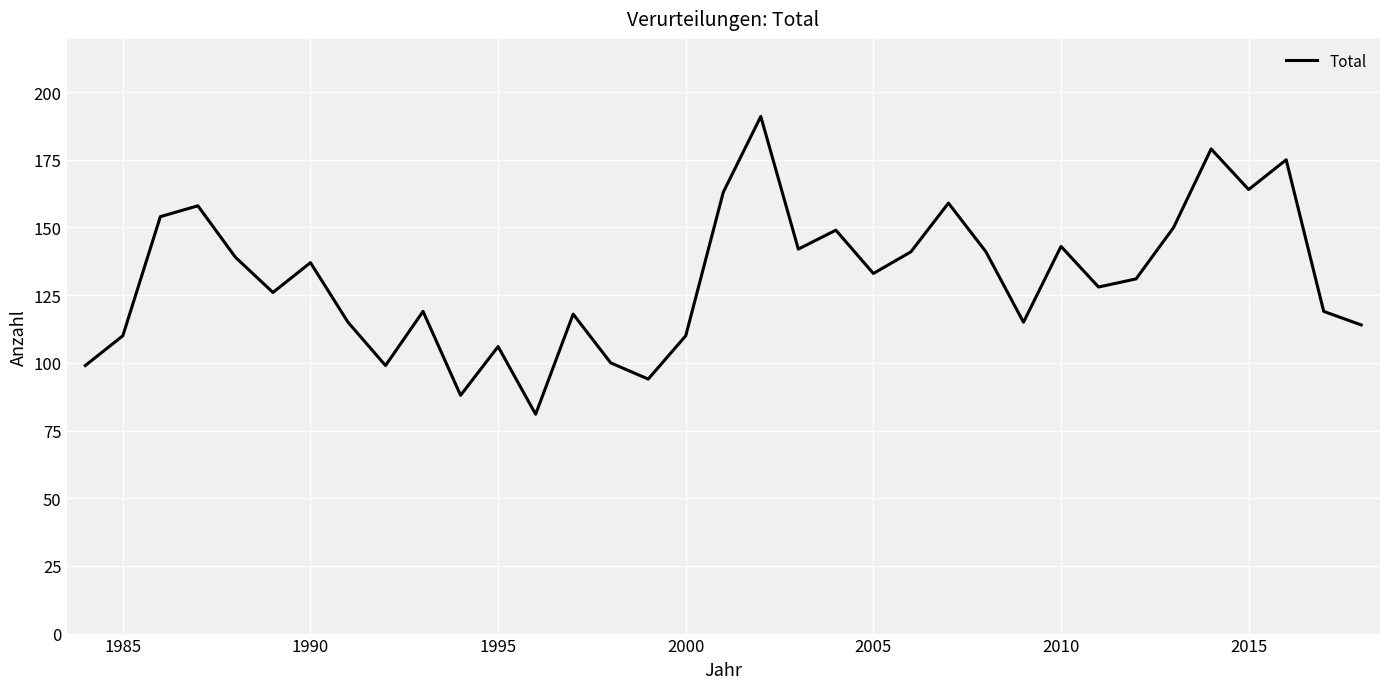

Does the chart have visible grid lines?

Yes